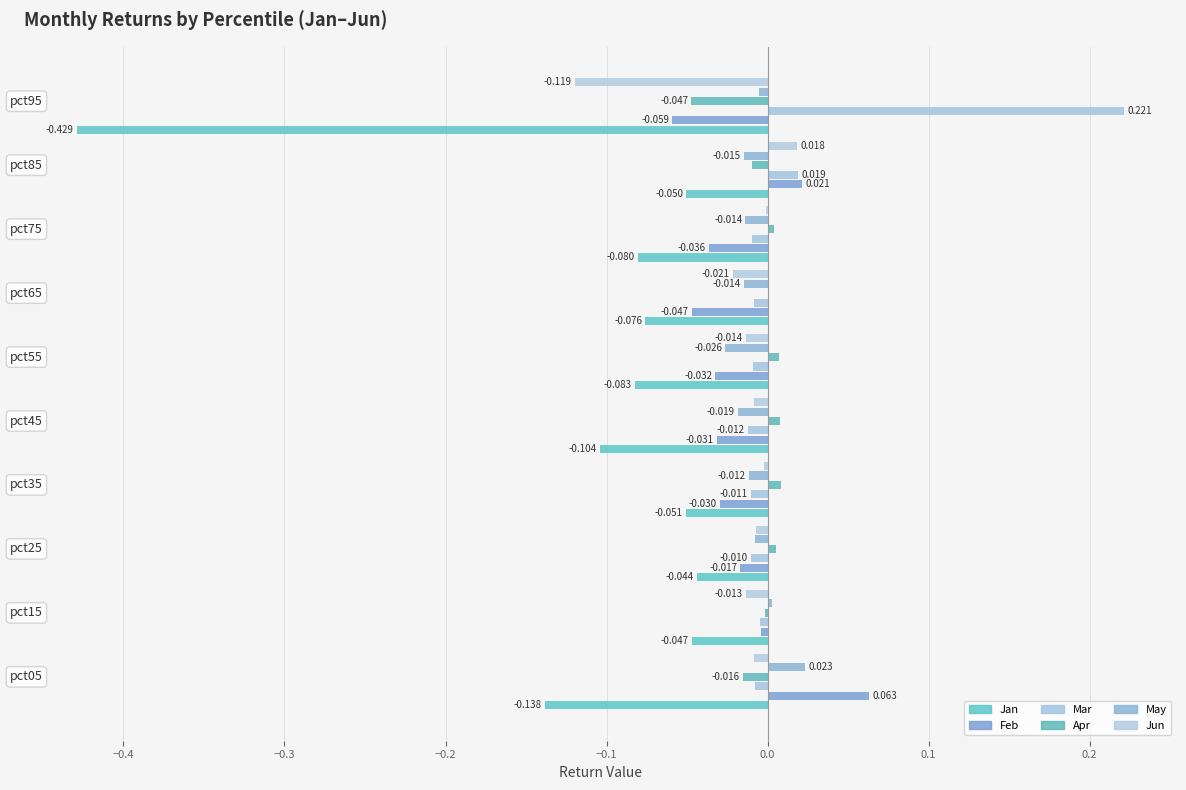

How many positive values does the Apr series have?

6